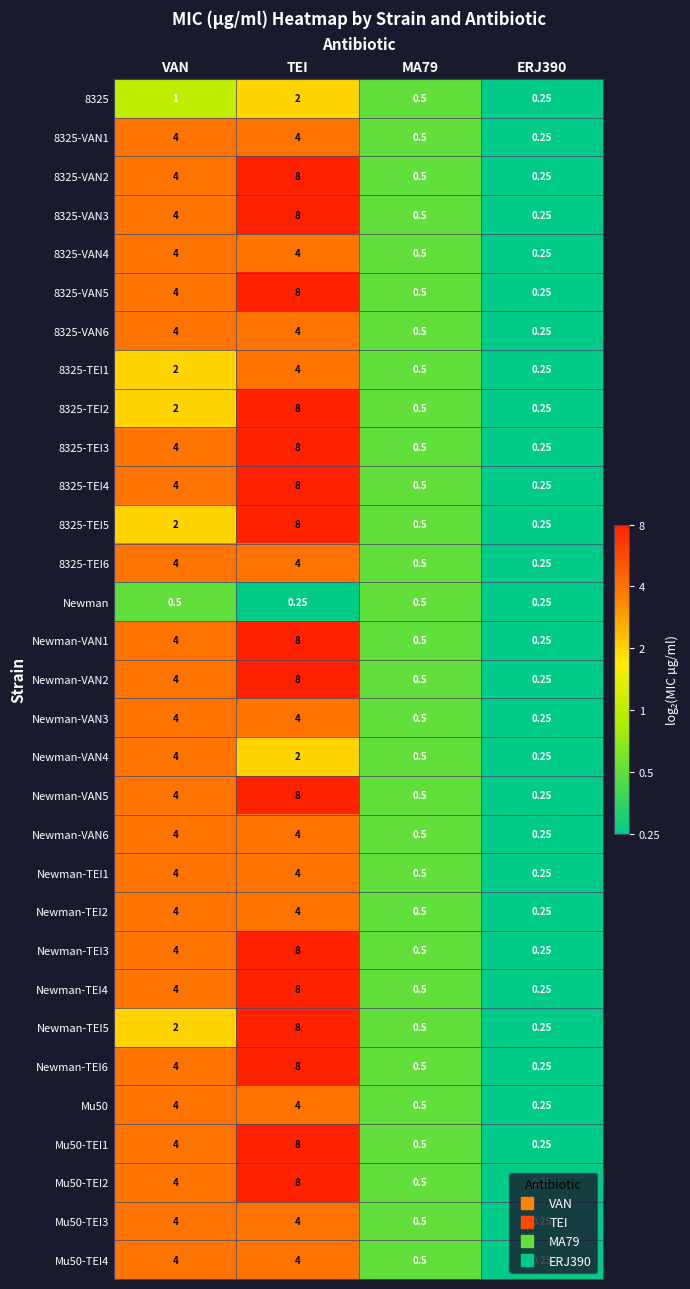

Which label corresponds to the largest value in the chart?

TEI